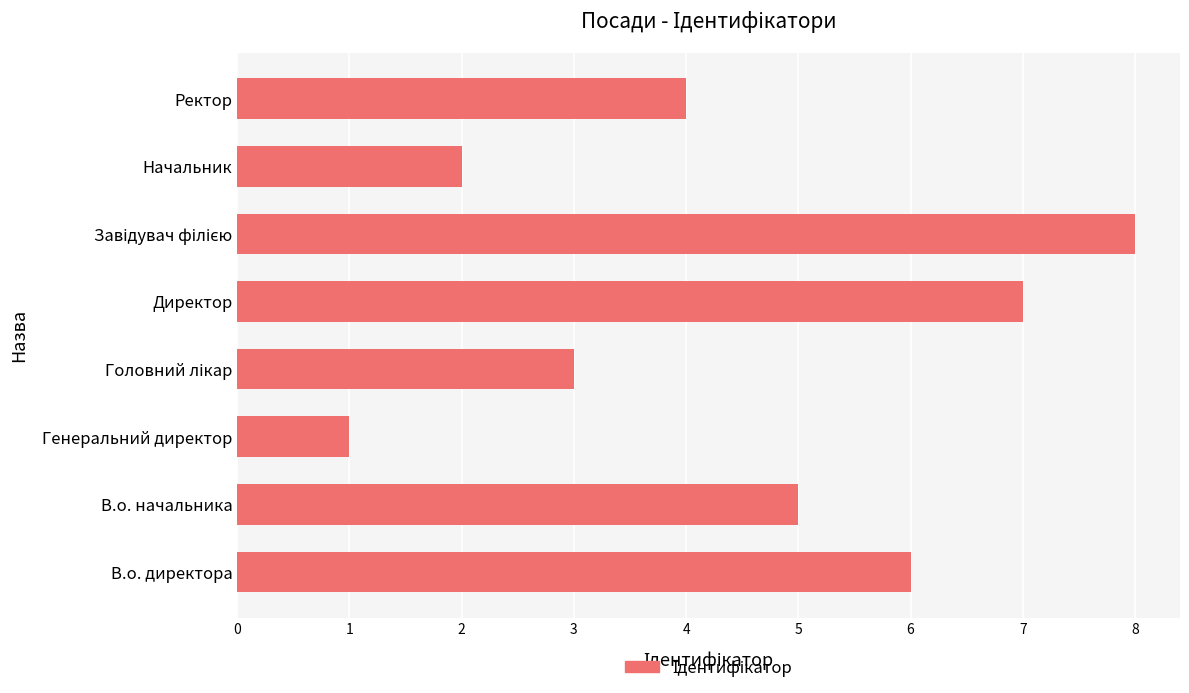

Approximately how many times larger is the value at В.о. директора compared to Ректор?

1.5